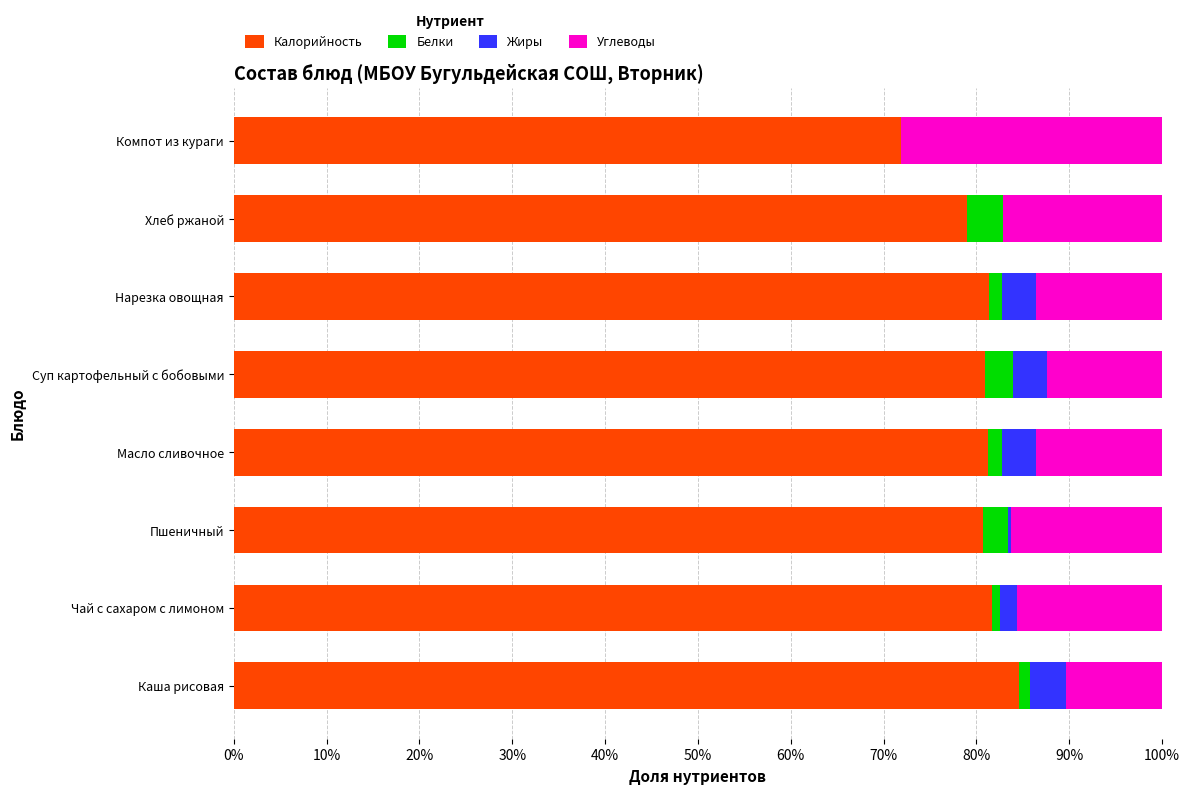

Reading right to left, what are all the values shown in this chart?

Калорийность: 0.7	0.8	0.8	0.8	0.8	0.8	0.8	0.8
Белки: 0.0	0.0	0.0	0.0	0.0	0.0	0.0	0.0
Жиры: 0.0	0.0	0.0	0.0	0.0	0.0	0.0	0.0
Углеводы: 0.3	0.2	0.1	0.1	0.1	0.2	0.2	0.1